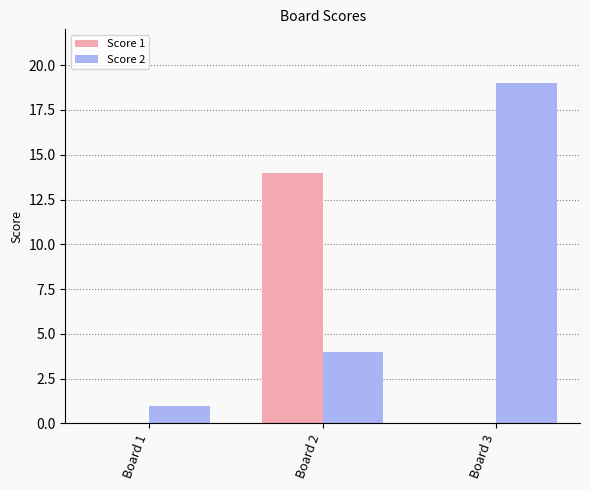

What is the approximate value of Score 2 at Board 3?

19